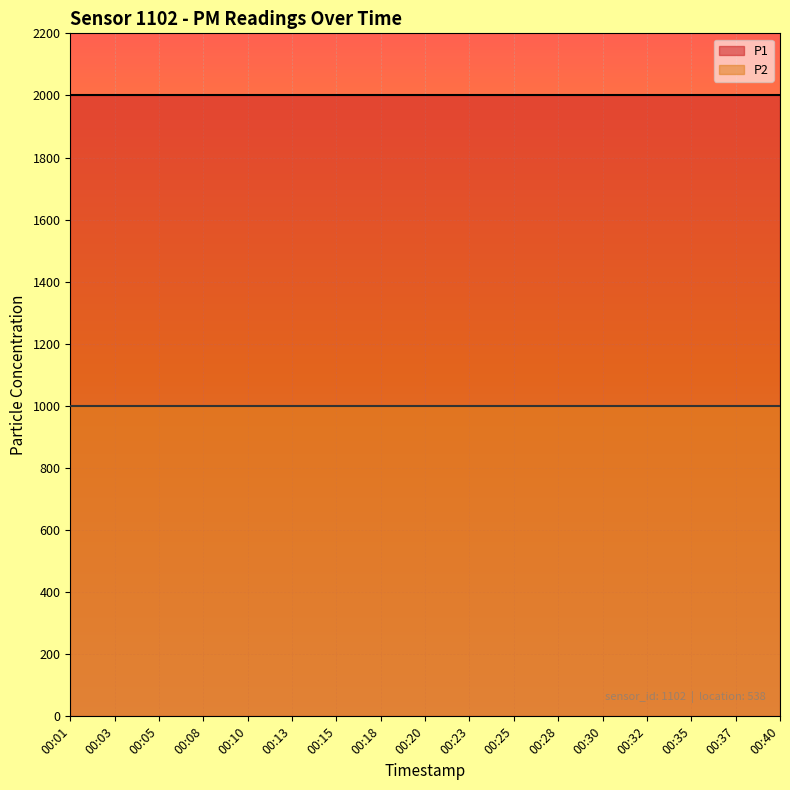

What is the greatest value displayed?

1999.9